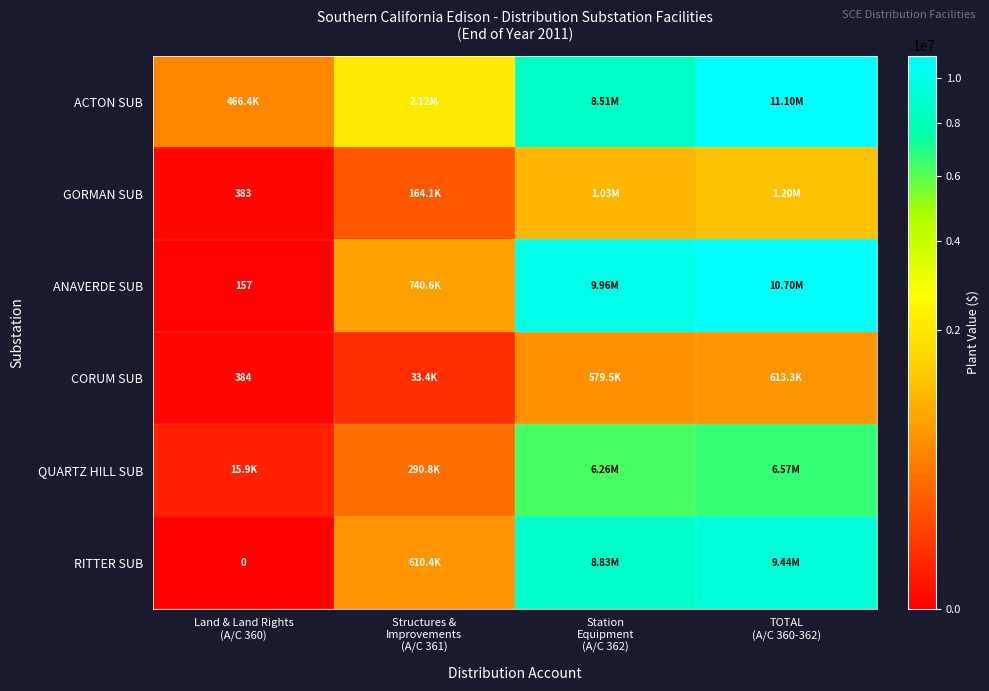

Which series has the largest total across all categories?

ACTON SUB